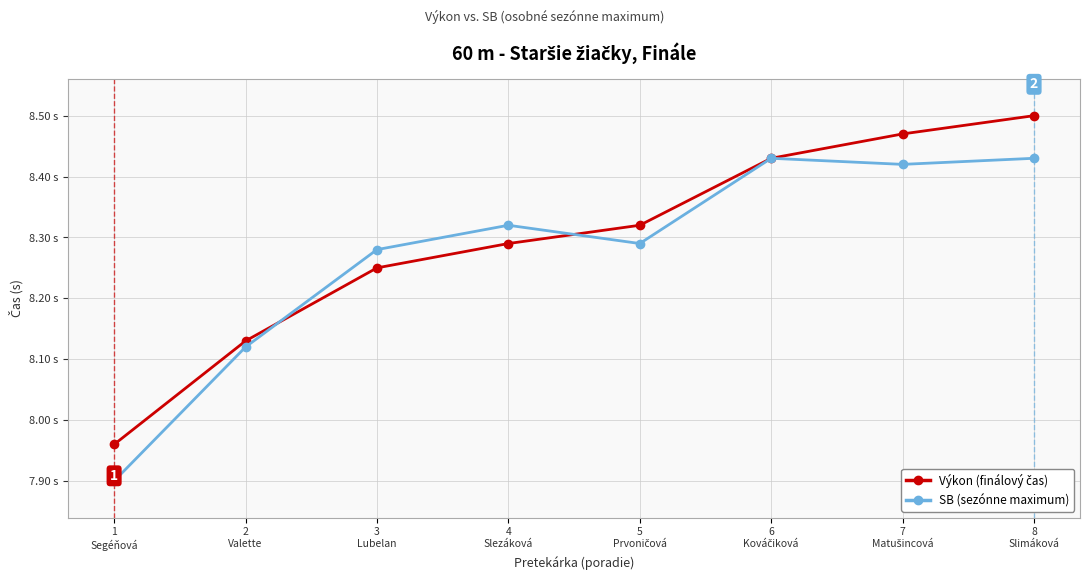

How many times do Výkon (finálový čas) and SB (sezónne maximum) cross each other?

2